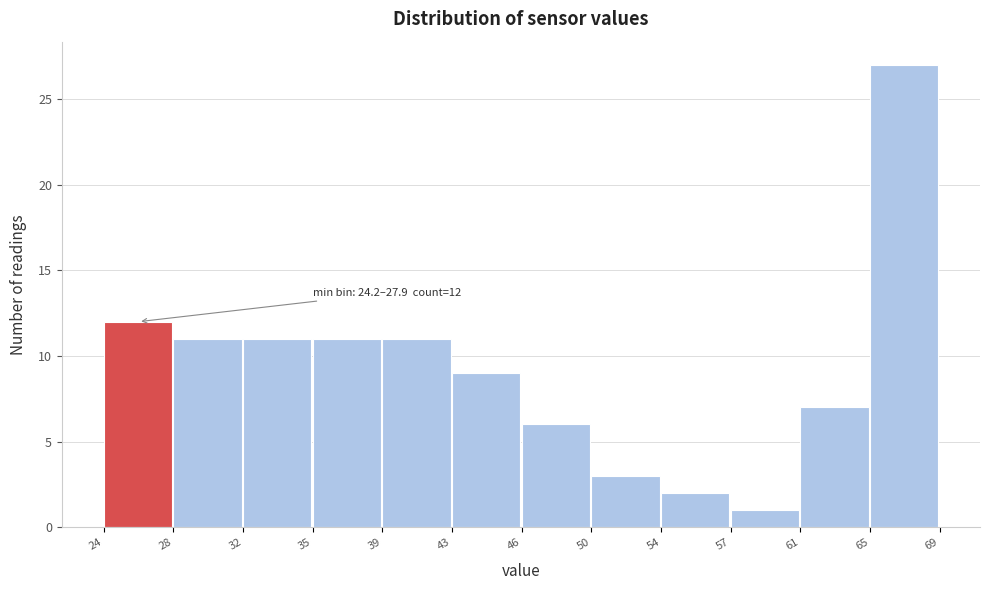

Reading left to right, extract all data points from this chart.

24=12	28=11	32=11	35=11	39=11	43=9	46=6	50=3	54=2	57=1	61=7	65=27